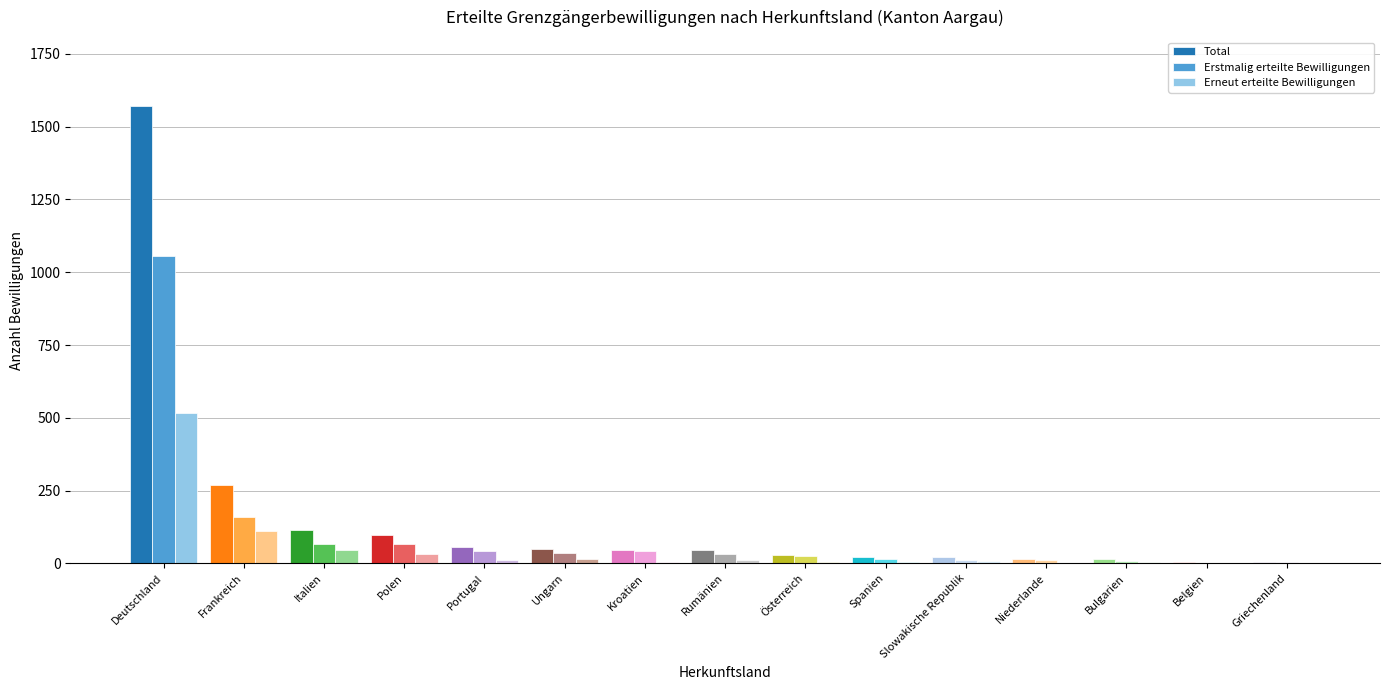

Which label corresponds to the largest value in the chart?

Deutschland